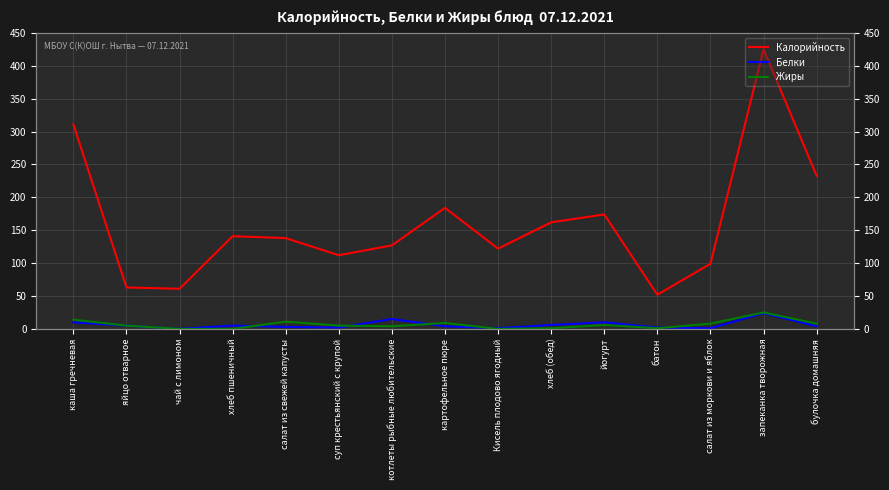

How many values in the Калорийность series exceed 138?

7